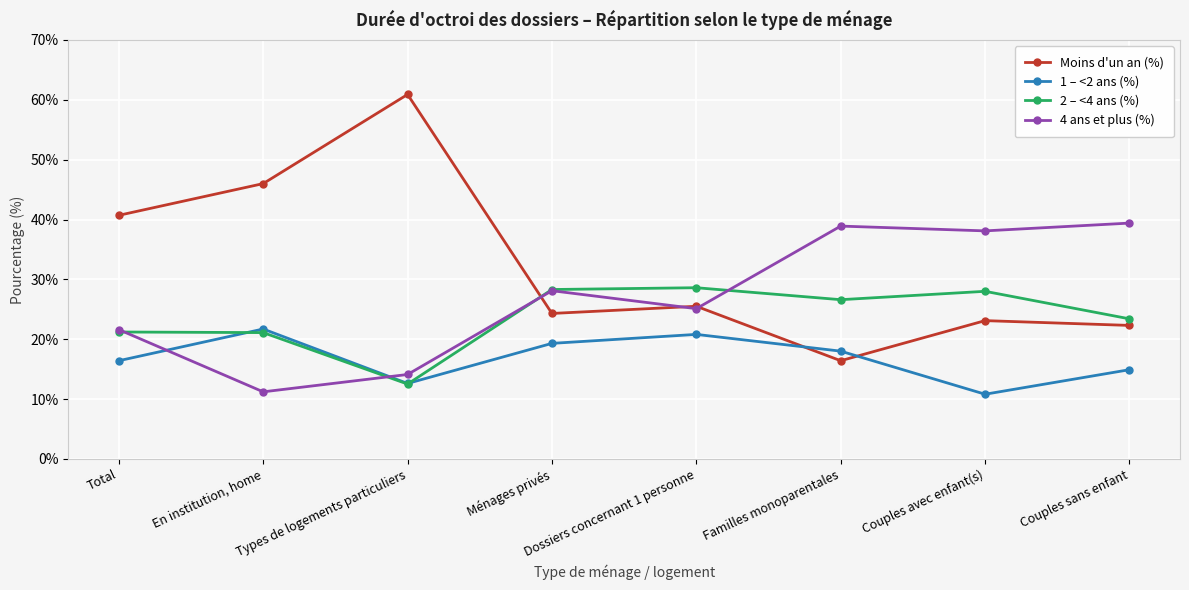

How many data points does each series have?

8